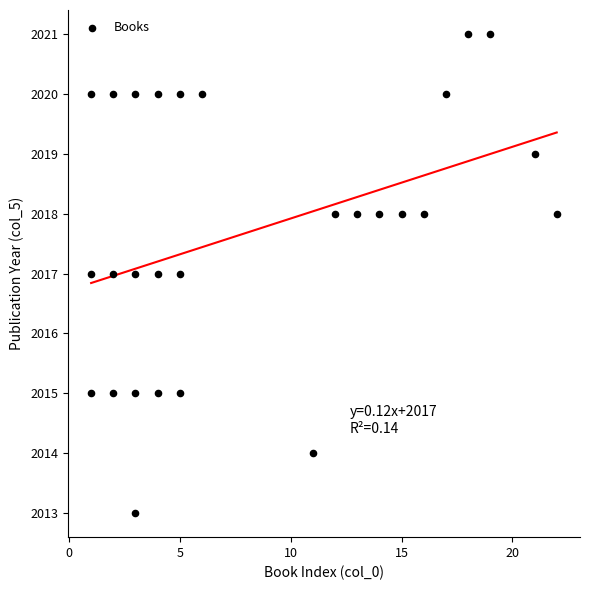

What is the range of X values (max minus min)?

21